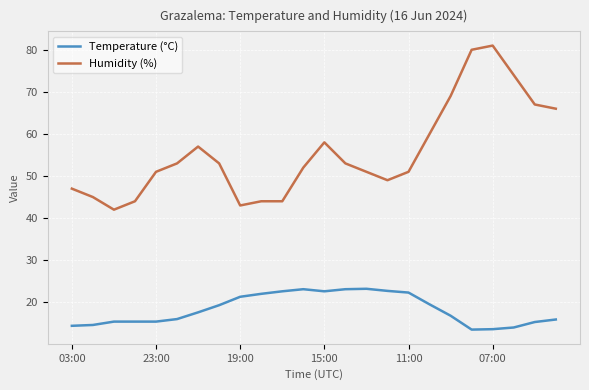

True or false: Temperature (°C) and Humidity (%) cross at least once.

False